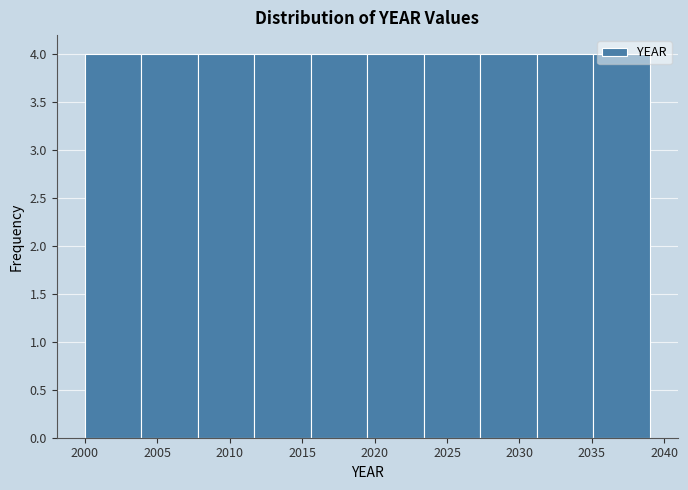

Reading left to right, transcribe this chart: for each bar, give the range it covers on the x-axis and its height. Neither the bar edges nor the heights are printed on the chart, so give them approximately, as read against the axes.

2000.0 to 2003.9: 4
2003.9 to 2007.8: 4
2007.8 to 2011.7: 4
2011.7 to 2015.6: 4
2015.6 to 2019.5: 4
2019.5 to 2023.4: 4
2023.4 to 2027.3: 4
2027.3 to 2031.2: 4
2031.2 to 2035.1: 4
2035.1 to 2039.0: 4